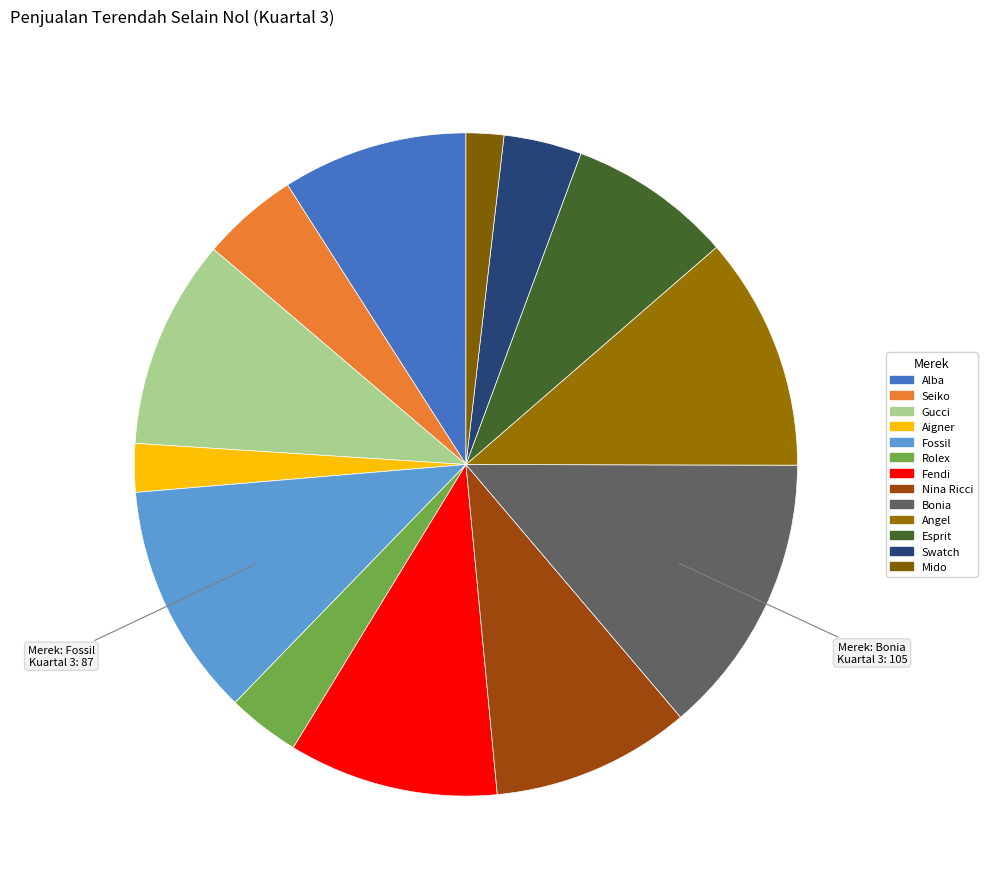

To the nearest percent, what is the average slice percentage?

8%